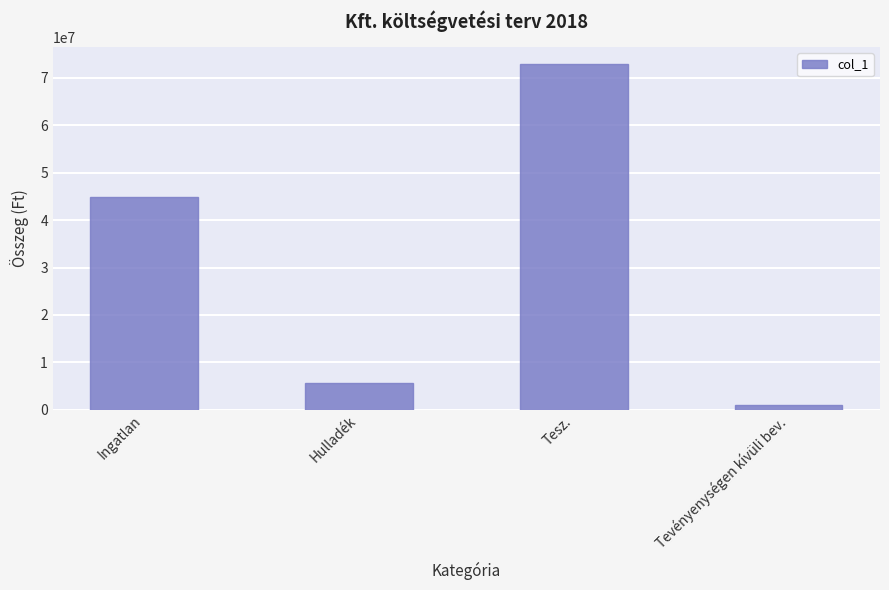

What is the value of the 4th bar from the left?

1000000